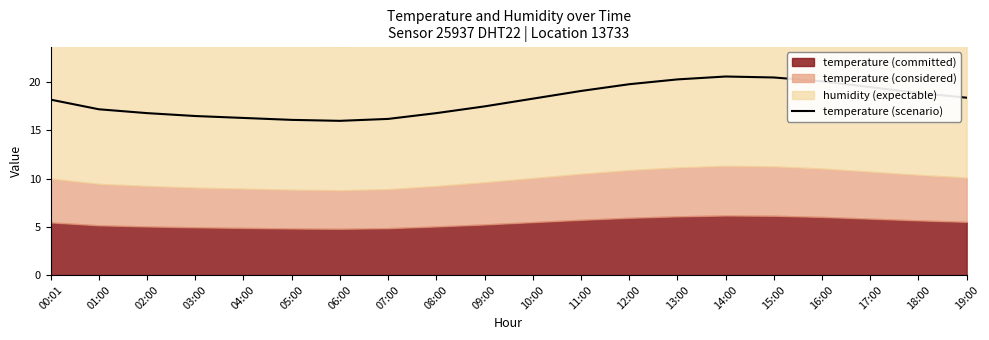

Reading left to right, extract all data points from this chart.

00:01=18.2	01:00=17.2	02:00=16.8	03:00=16.5	04:00=16.3	05:00=16.1	06:00=16.0	07:00=16.2	08:00=16.8	09:00=17.5	10:00=18.3	11:00=19.1	12:00=19.8	13:00=20.3	14:00=20.6	15:00=20.5	16:00=20.1	17:00=19.5	18:00=18.9	19:00=18.4